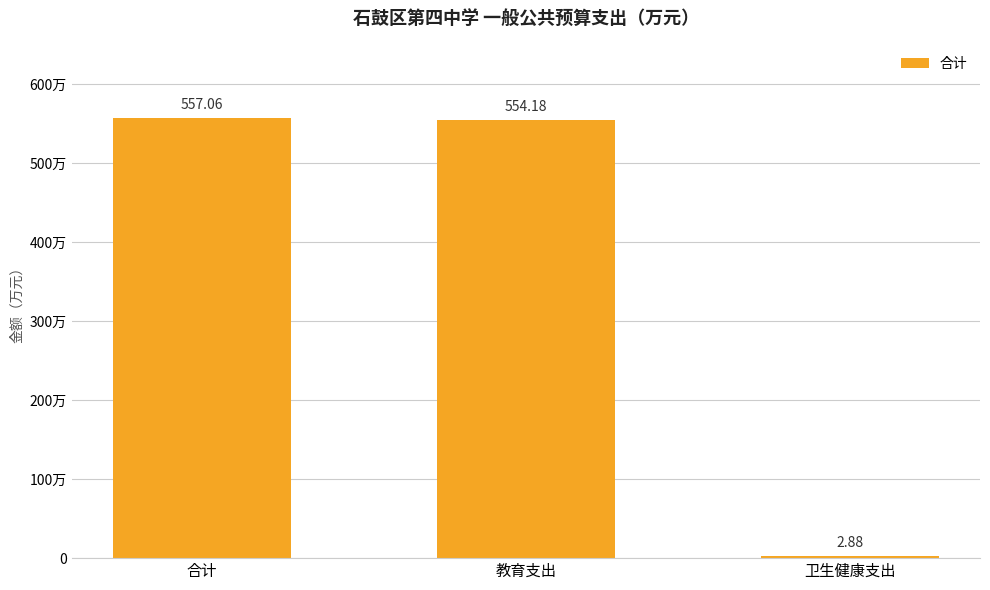

Where does the data first go above 554?

合计